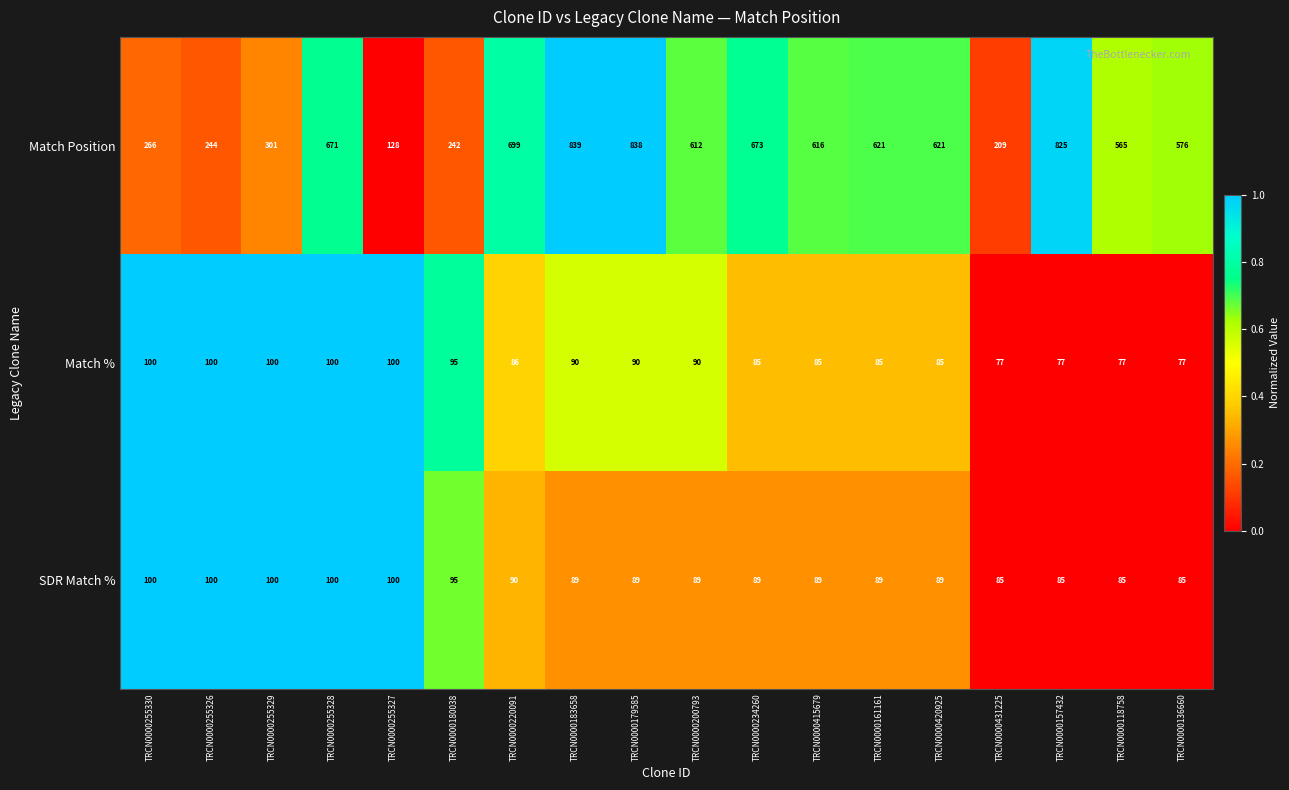

What is the sum of the Match Position values at TRCN0000255327 and TRCN0000161161?

749